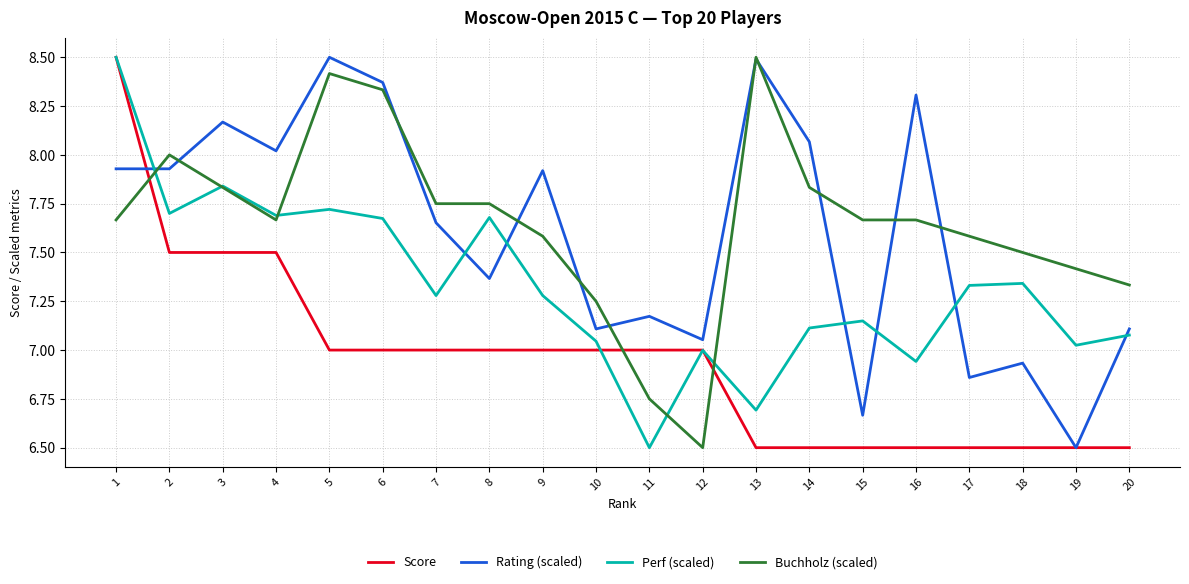

Which series changed the most between 10 and 17?

Score